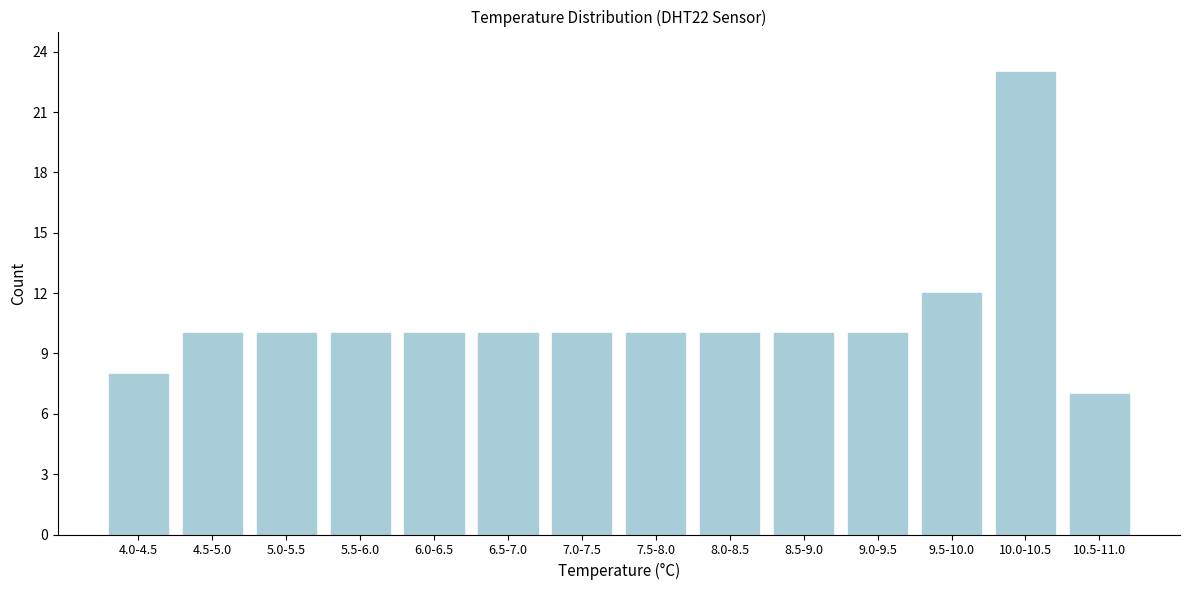

Reading left to right, transcribe all the data shown in this chart.

4.0-4.5=8	4.5-5.0=10	5.0-5.5=10	5.5-6.0=10	6.0-6.5=10	6.5-7.0=10	7.0-7.5=10	7.5-8.0=10	8.0-8.5=10	8.5-9.0=10	9.0-9.5=10	9.5-10.0=12	10.0-10.5=23	10.5-11.0=7